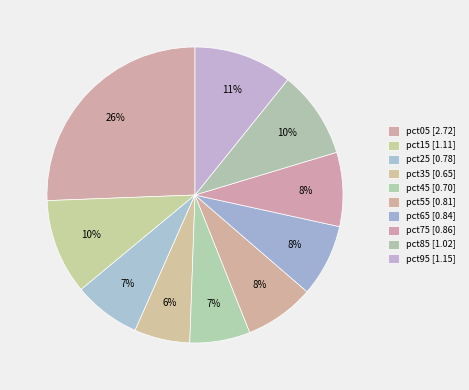

How many segments does this pie chart have?

10